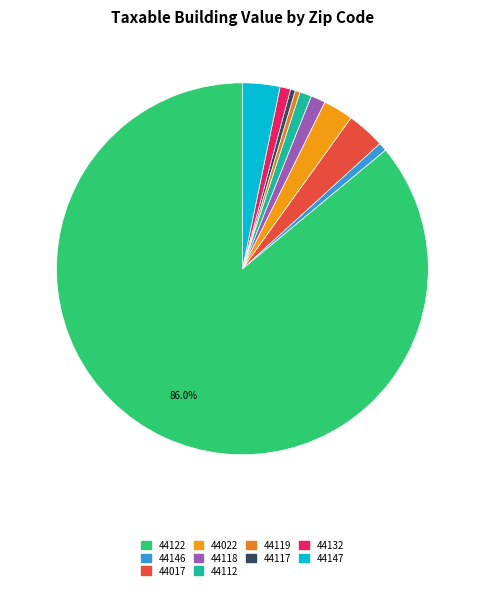

The 44122 slice represents 92% of the pie. True or false?

False